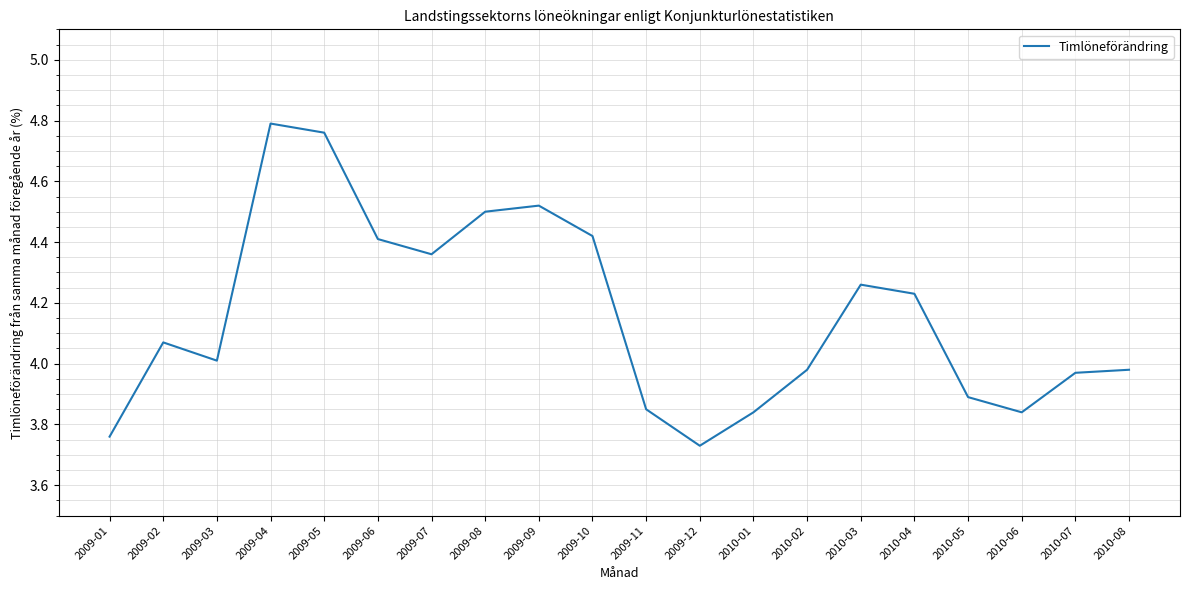

The value at 2010-03 is 2.0. True or false?

False